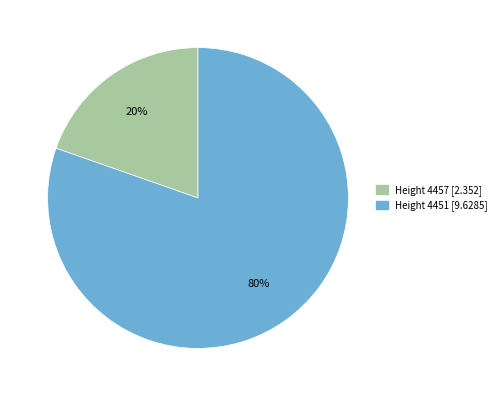

Combined, do Height 4457 [2.352] and Height 4451 [9.6285] account for over 50%?

Yes